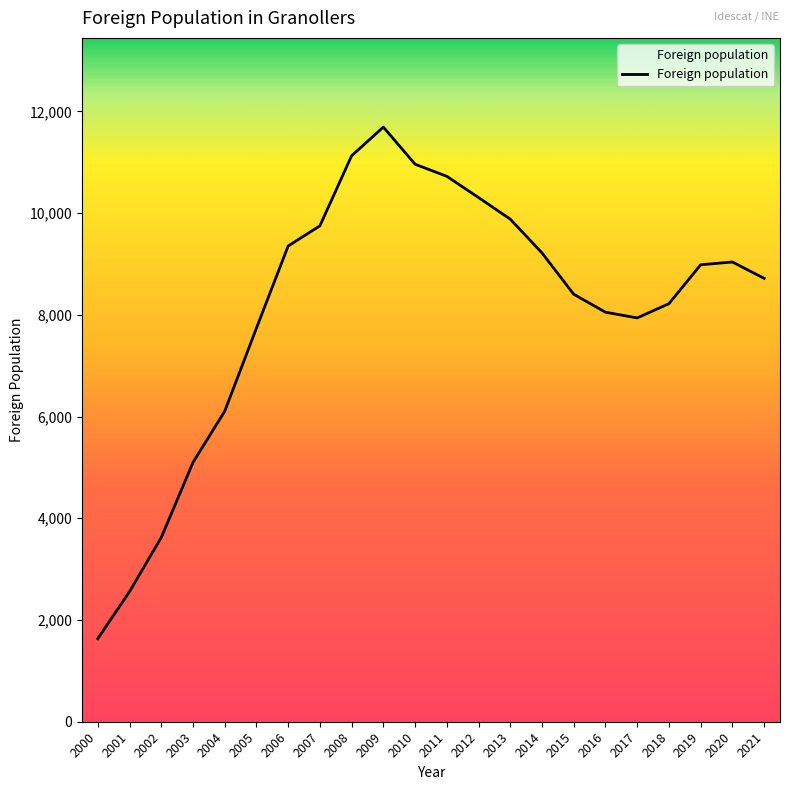

Which category has the highest value across all series?

2009